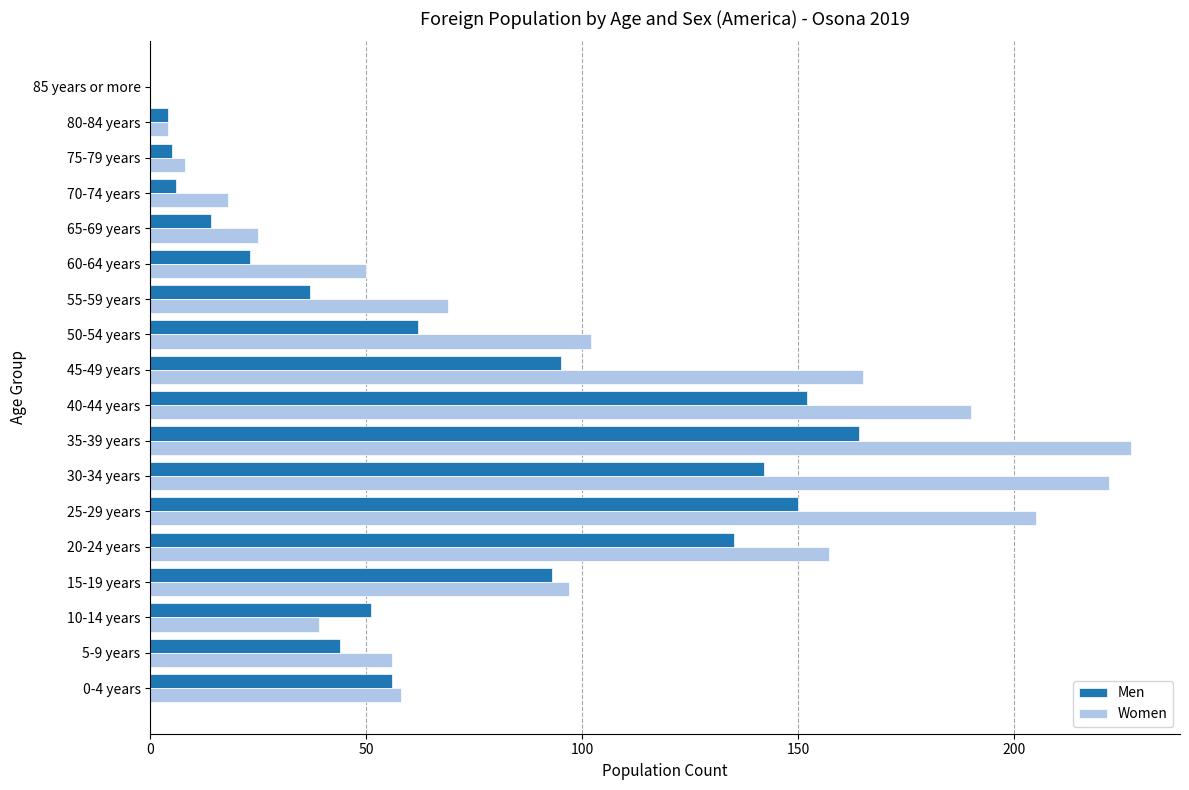

How many positive values does the Men series have?

17